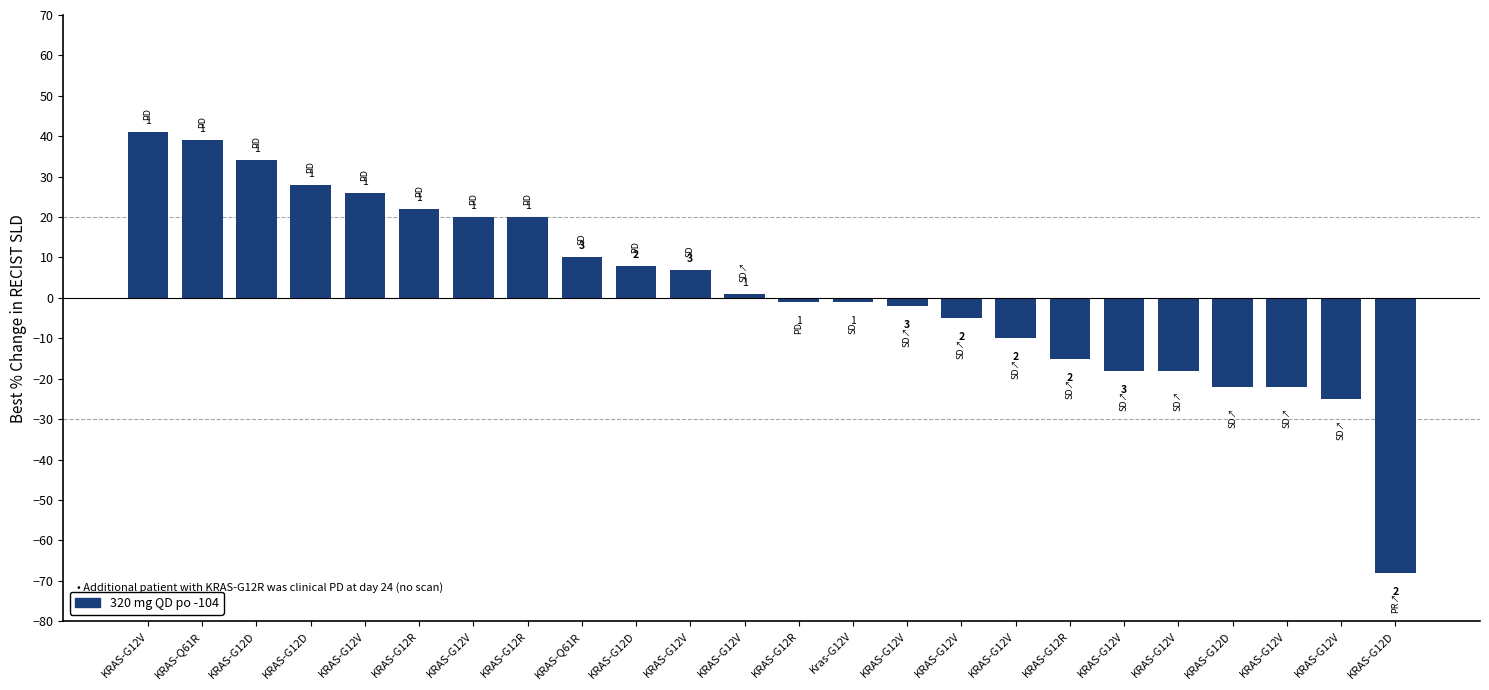

How many values are below 1?

12